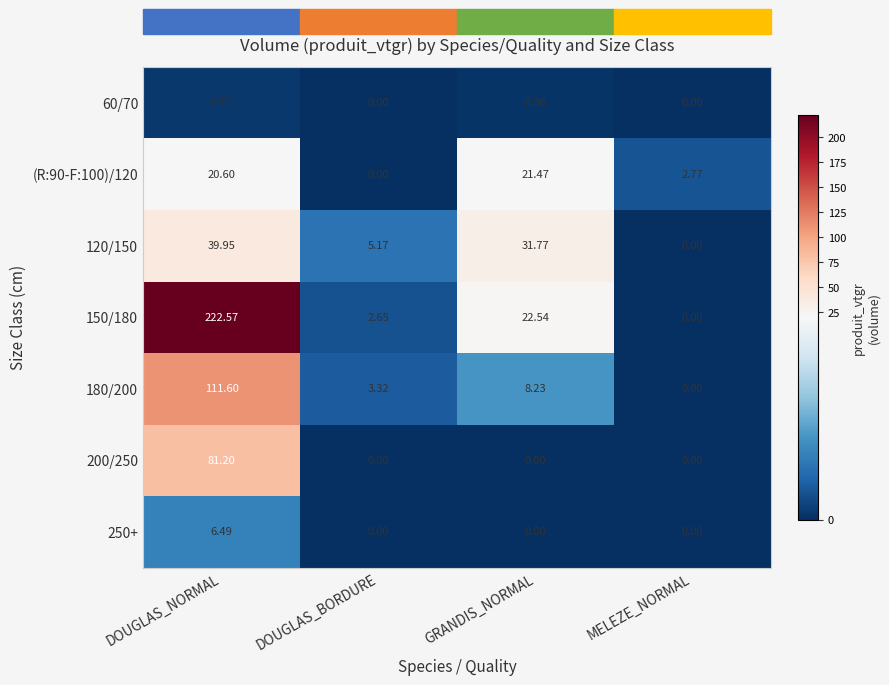

Which label corresponds to the largest value in the chart?

DOUGLAS_NORMAL